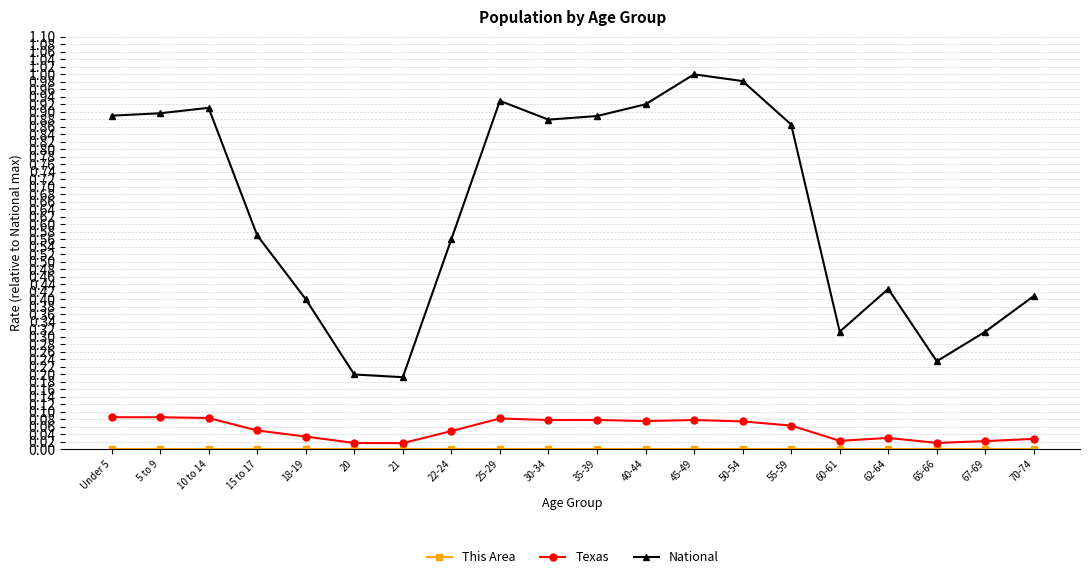

True or false: Texas has more than 1 interior local peaks.

True